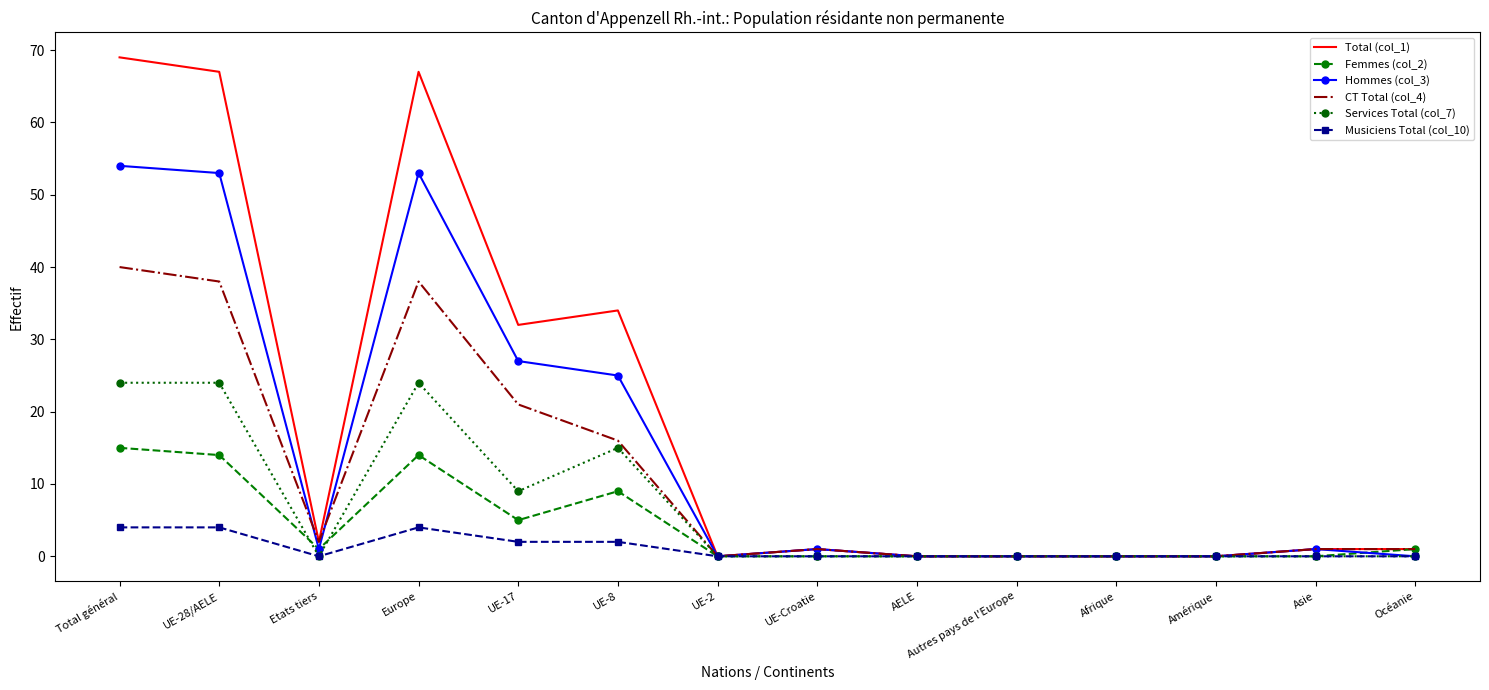

Reading left to right, transcribe all the data shown in this chart.

Total (col_1): Total général=69	UE-28/AELE=67	Etats tiers=2	Europe=67	UE-17=32	UE-8=34	UE-2=0	UE-Croatie=1	AELE=0	Autres pays de l'Europe=0	Afrique=0	Amérique=0	Asie=1	Océanie=1
Femmes (col_2): Total général=15	UE-28/AELE=14	Etats tiers=1	Europe=14	UE-17=5	UE-8=9	UE-2=0	UE-Croatie=0	AELE=0	Autres pays de l'Europe=0	Afrique=0	Amérique=0	Asie=0	Océanie=1
Hommes (col_3): Total général=54	UE-28/AELE=53	Etats tiers=1	Europe=53	UE-17=27	UE-8=25	UE-2=0	UE-Croatie=1	AELE=0	Autres pays de l'Europe=0	Afrique=0	Amérique=0	Asie=1	Océanie=0
CT Total (col_4): Total général=40	UE-28/AELE=38	Etats tiers=2	Europe=38	UE-17=21	UE-8=16	UE-2=0	UE-Croatie=1	AELE=0	Autres pays de l'Europe=0	Afrique=0	Amérique=0	Asie=1	Océanie=1
Services Total (col_7): Total général=24	UE-28/AELE=24	Etats tiers=0	Europe=24	UE-17=9	UE-8=15	UE-2=0	UE-Croatie=0	AELE=0	Autres pays de l'Europe=0	Afrique=0	Amérique=0	Asie=0	Océanie=0
Musiciens Total (col_10): Total général=4	UE-28/AELE=4	Etats tiers=0	Europe=4	UE-17=2	UE-8=2	UE-2=0	UE-Croatie=0	AELE=0	Autres pays de l'Europe=0	Afrique=0	Amérique=0	Asie=0	Océanie=0